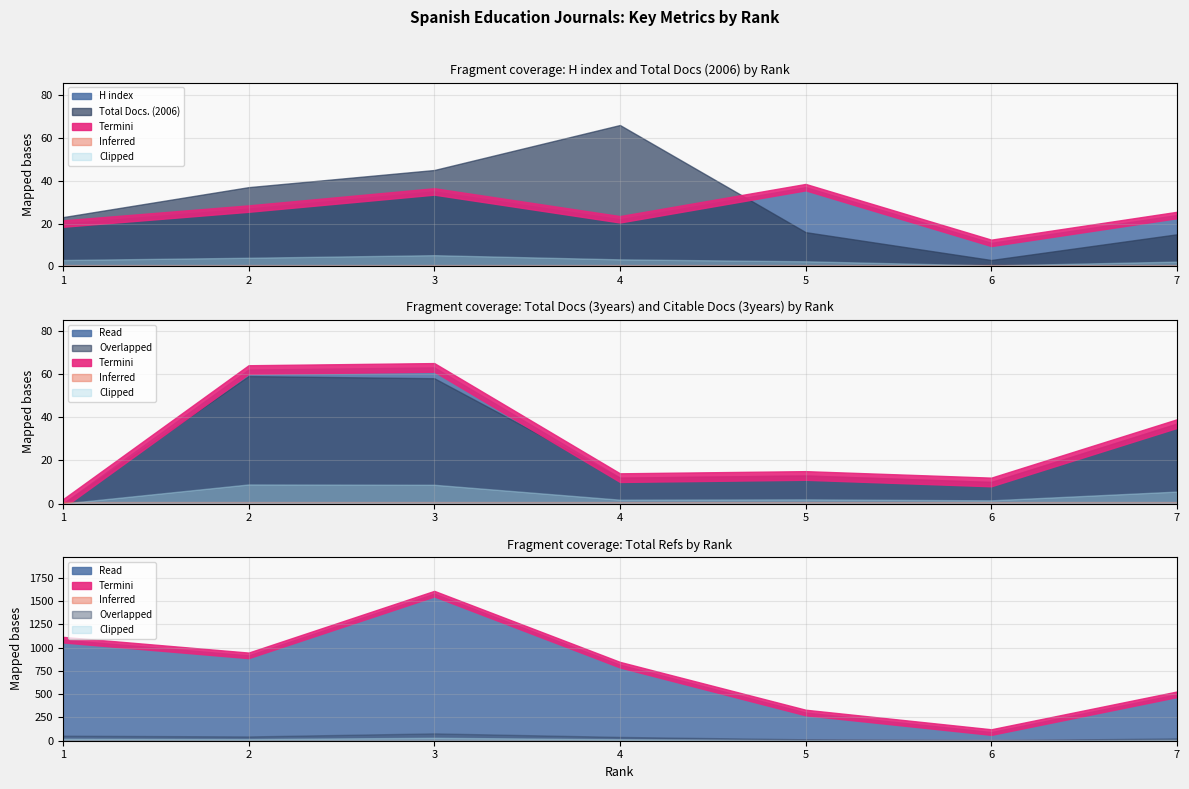

How many lines are shown in the chart?

5